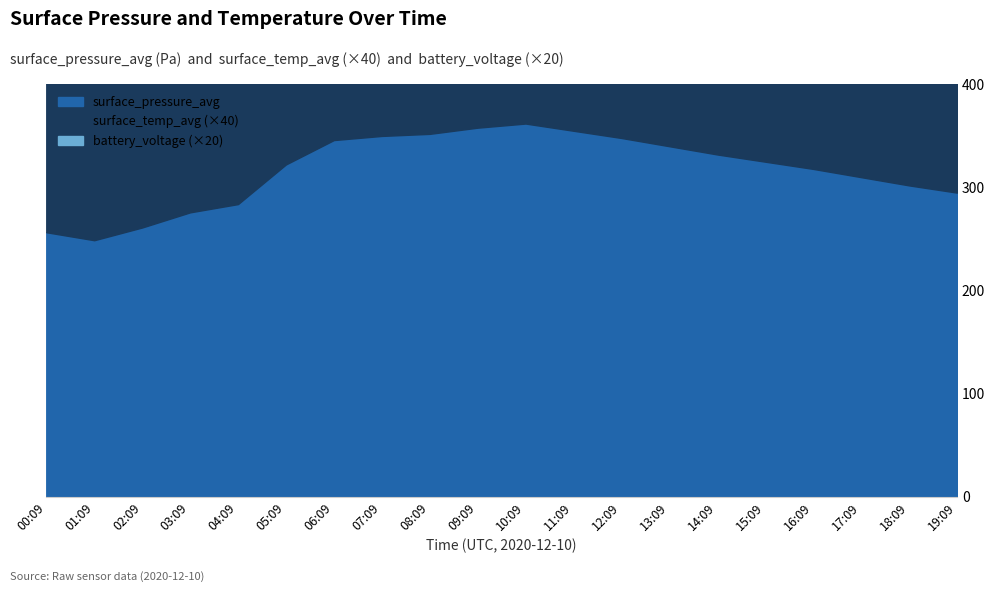

Is the value of battery_voltage at 18:09 greater than the value of surface_temp_avg at 18:09?

Yes